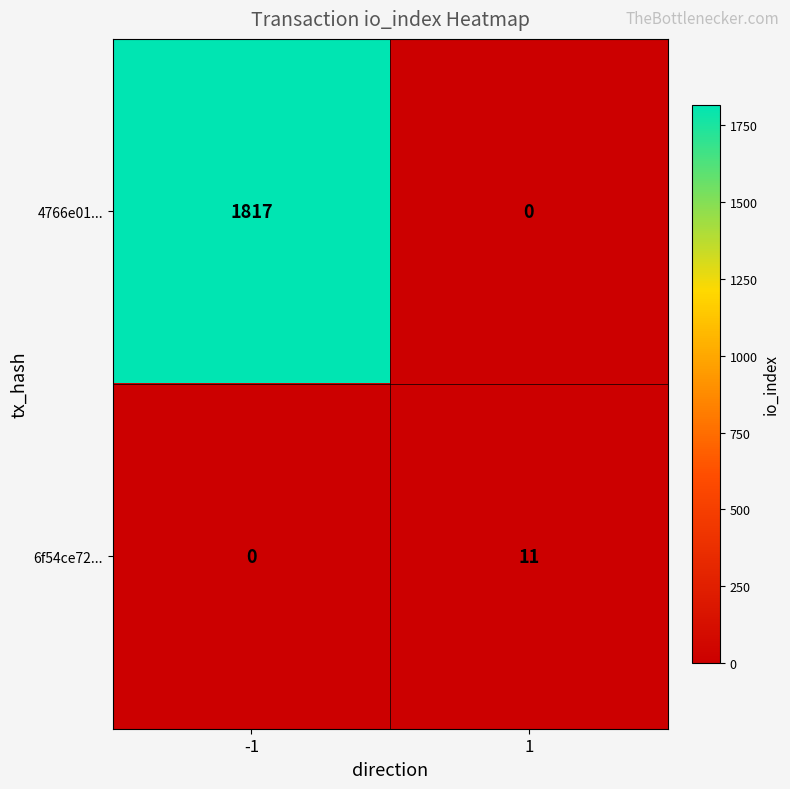

What is the sum of the 4766e01... values at 1 and -1?

1817